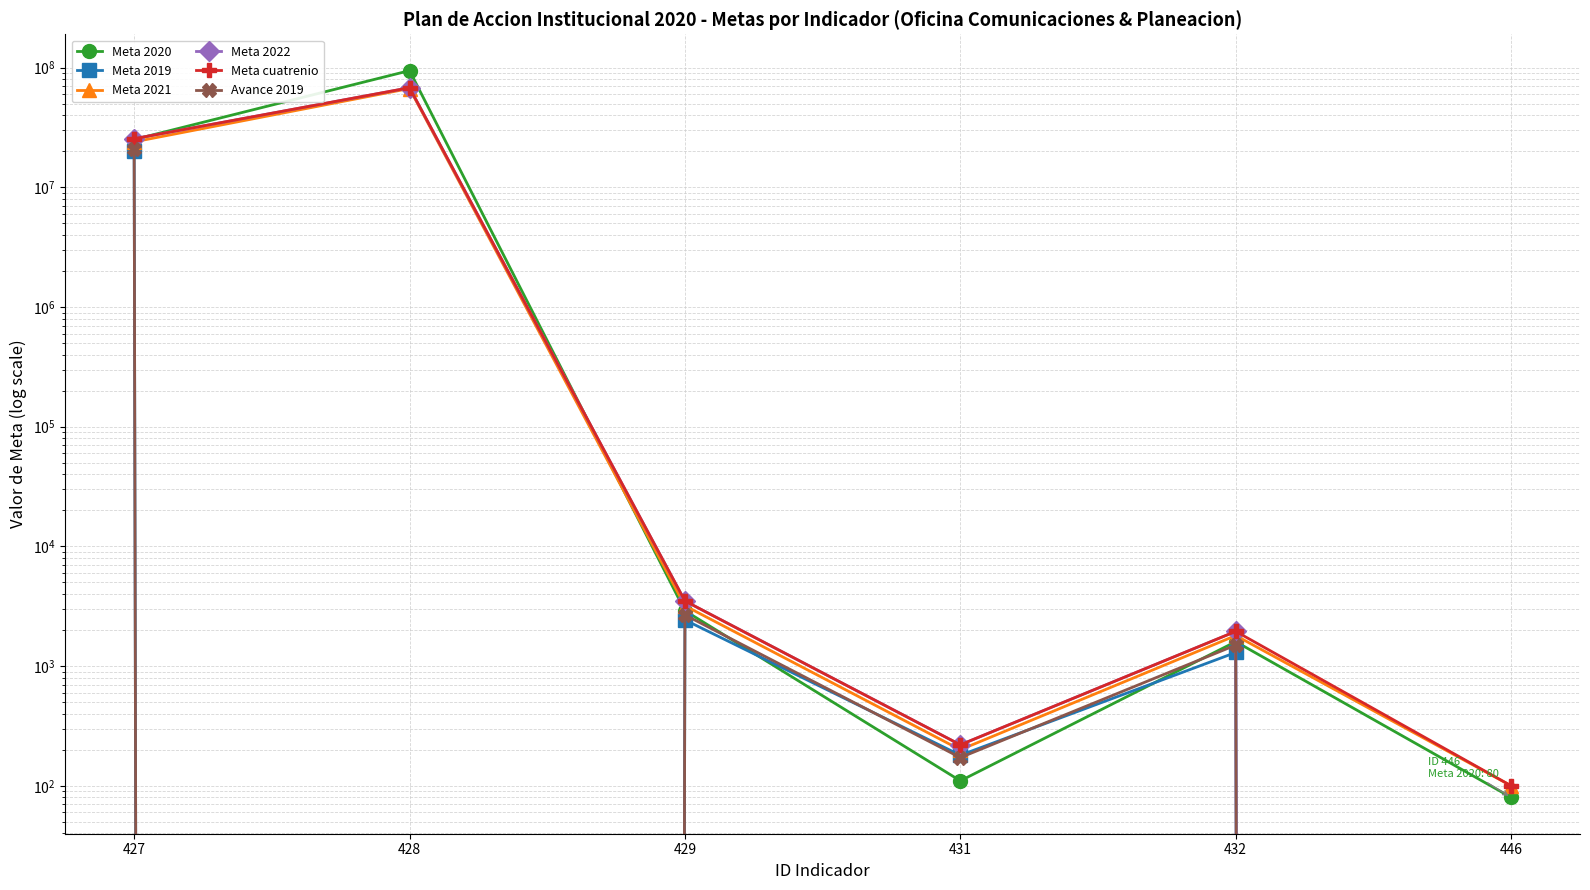

Is this an area chart (filled region under the line)?

No